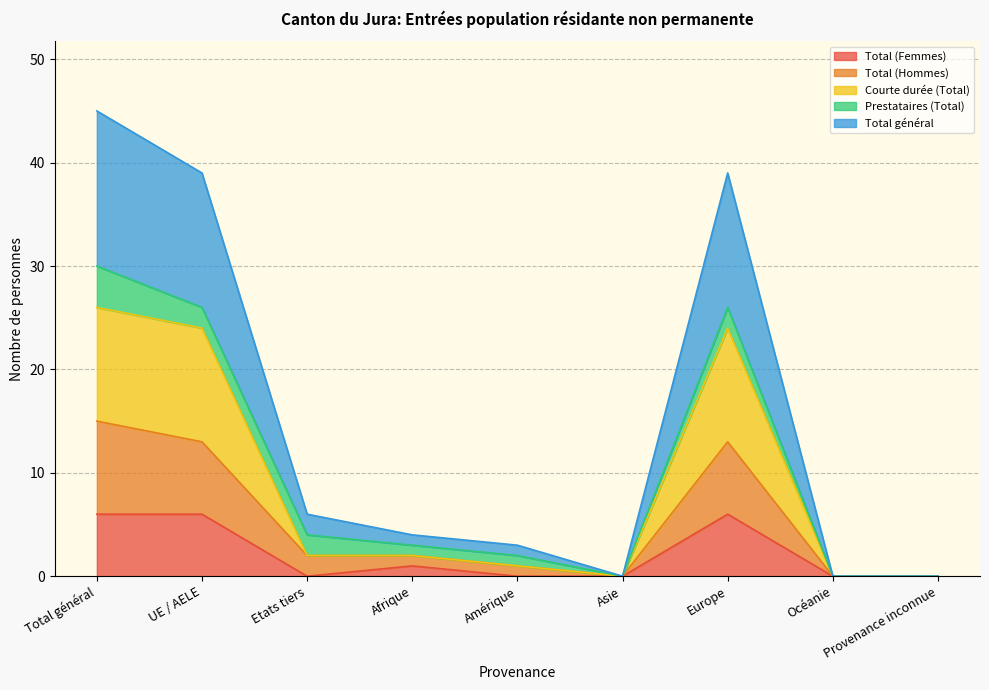

Rank the categories by Total (Hommes) value from highest to lowest.

Total général, UE / AELE, Europe, Etats tiers, Afrique, Amérique, Asie, Océanie, Provenance inconnue